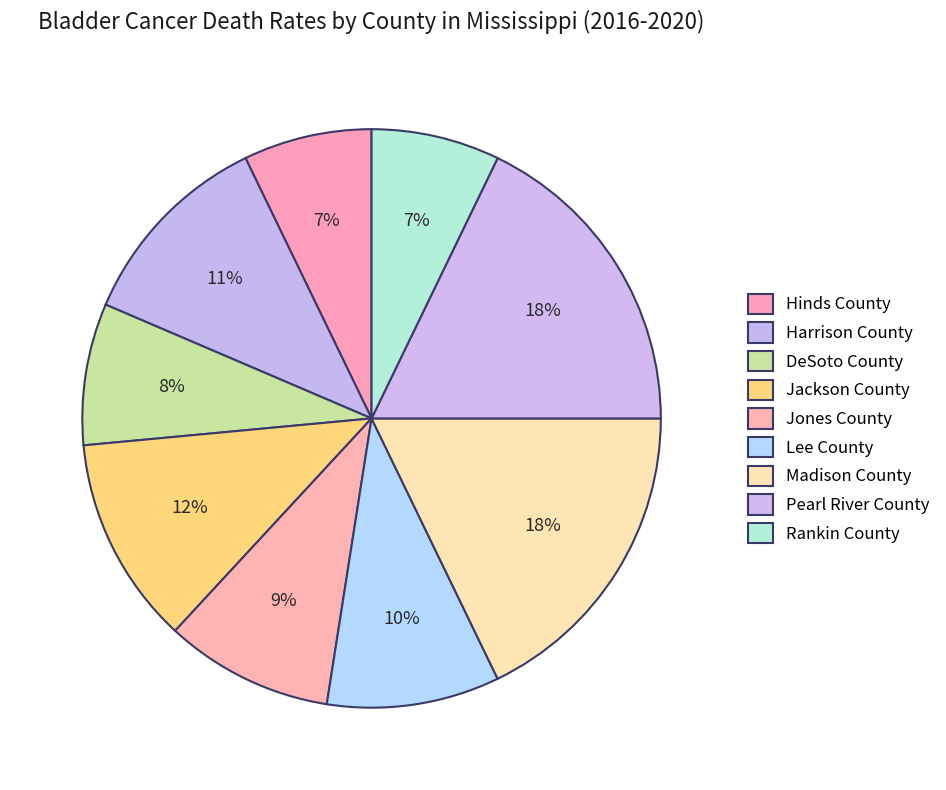

How many slices are in this pie chart?

9